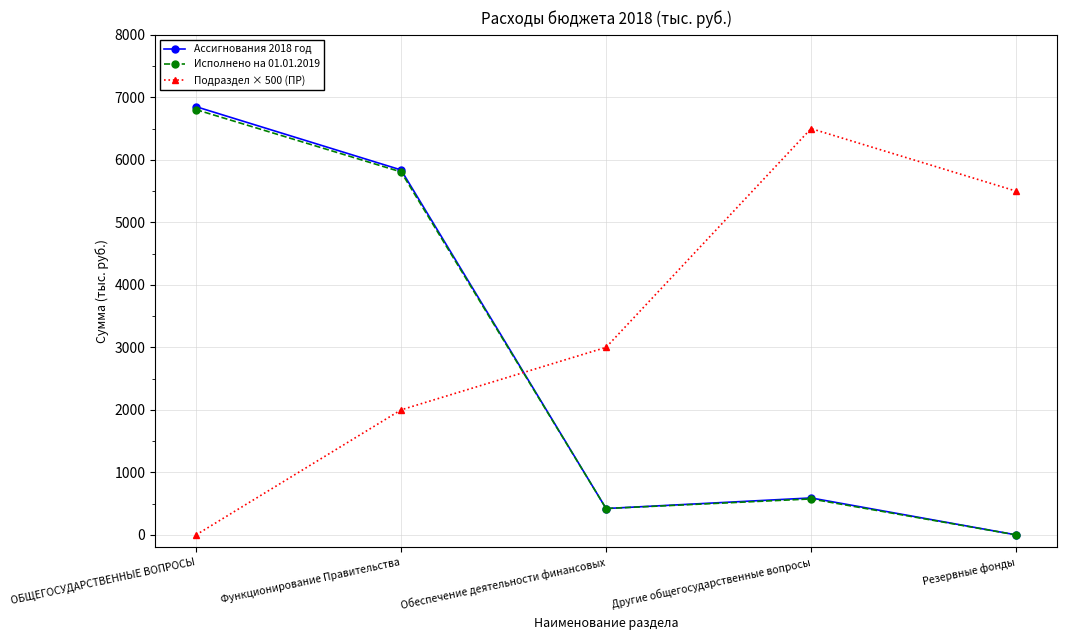

Between ОБЩЕГОСУДАРСТВЕННЫЕ ВОПРОСЫ and Обеспечение деятельности финансовых, which series saw the biggest shift?

Ассигнования 2018 год